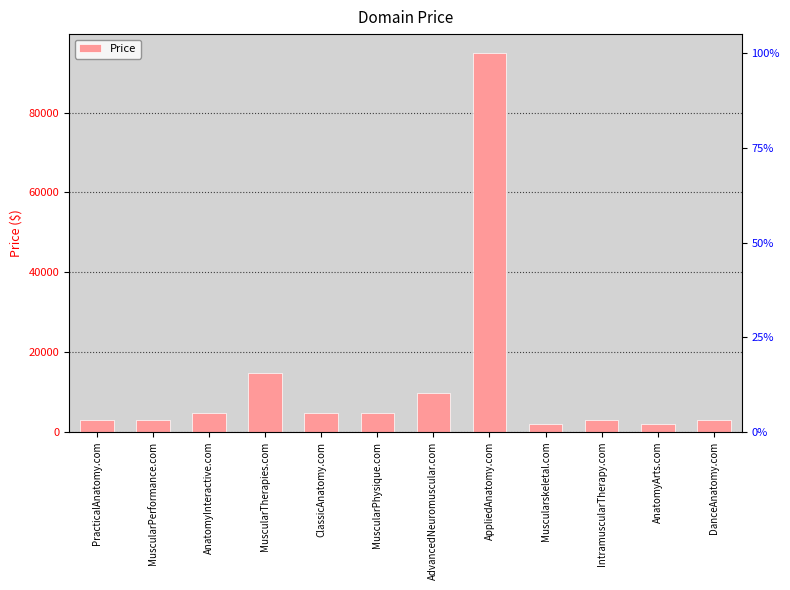

True or false: the data shows 7879 at ClassicAnatomy.com.

False